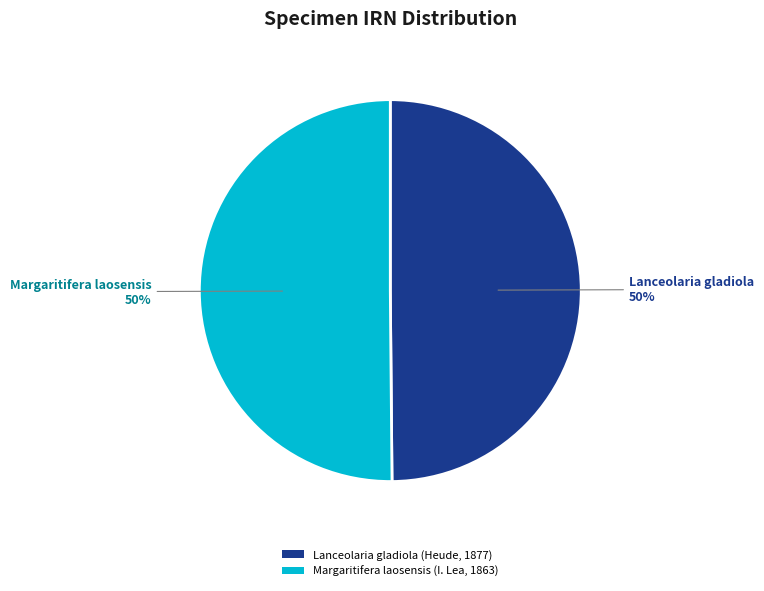

The Margaritifera laosensis (I. Lea, 1863) slice represents 63% of the pie. True or false?

False